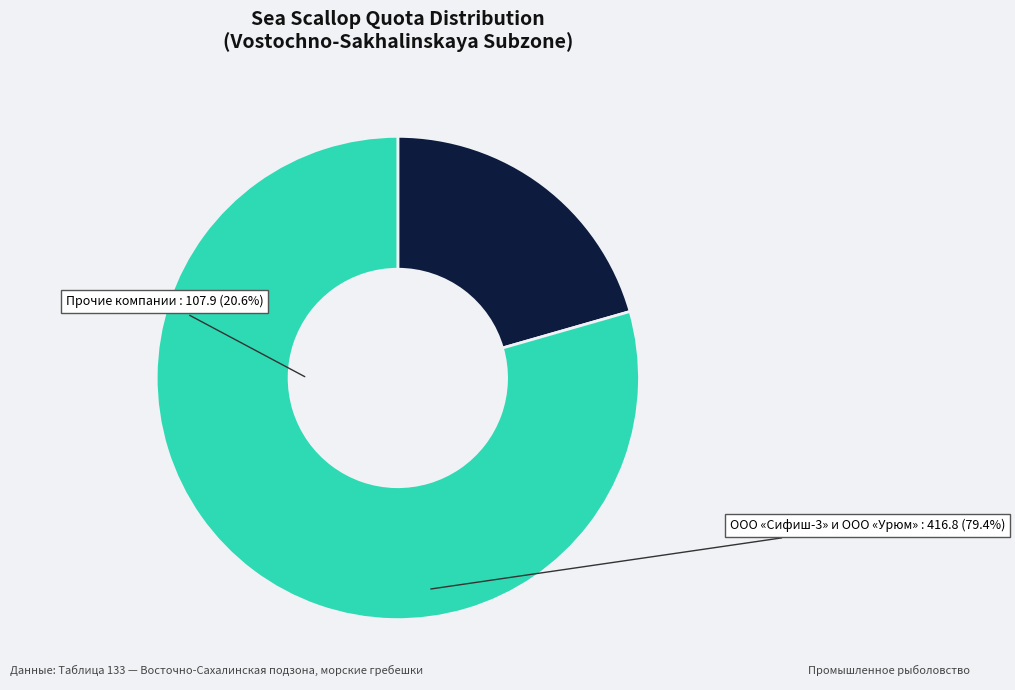

What is the ratio of the value at ООО «Сифиш-3» и ООО «Урюм» to the value at Прочие компании?

3.9